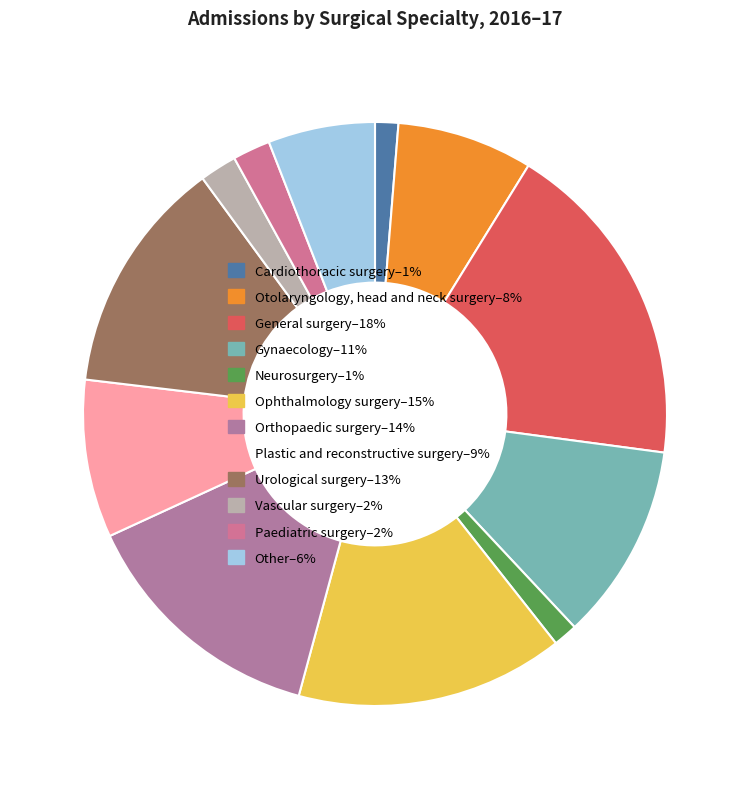

Combined, what portion of the pie is Other and Paediatric surgery?

8.0%